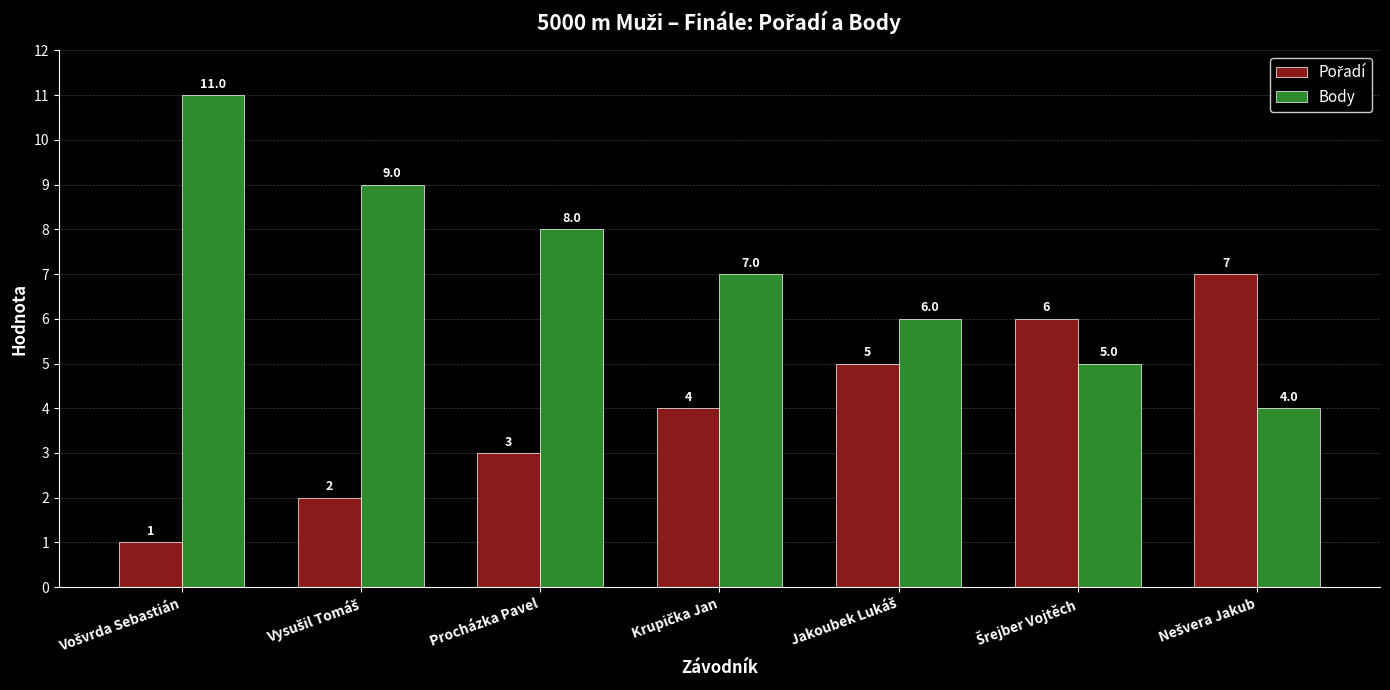

What is the maximum value shown in the chart?

11